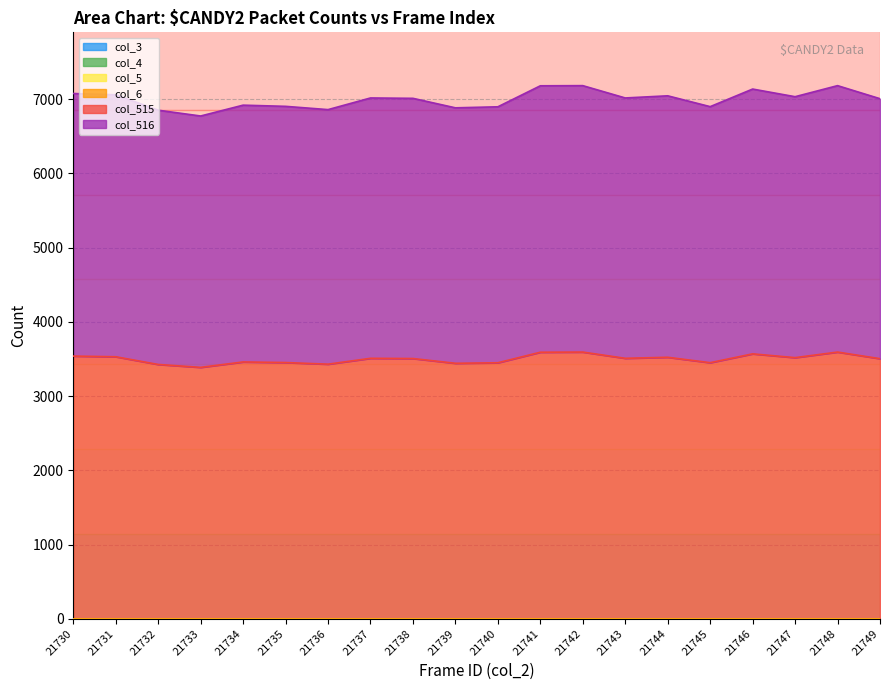

True or false: col_516 has a value of 4608 at 21733.

False